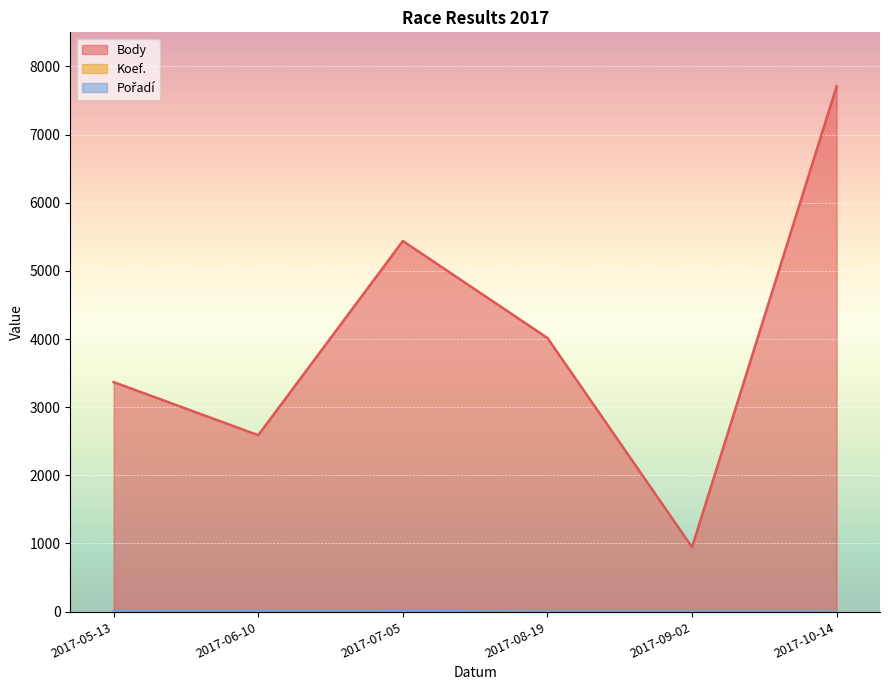

Where is the first local maximum for Koef.?

2017-07-05